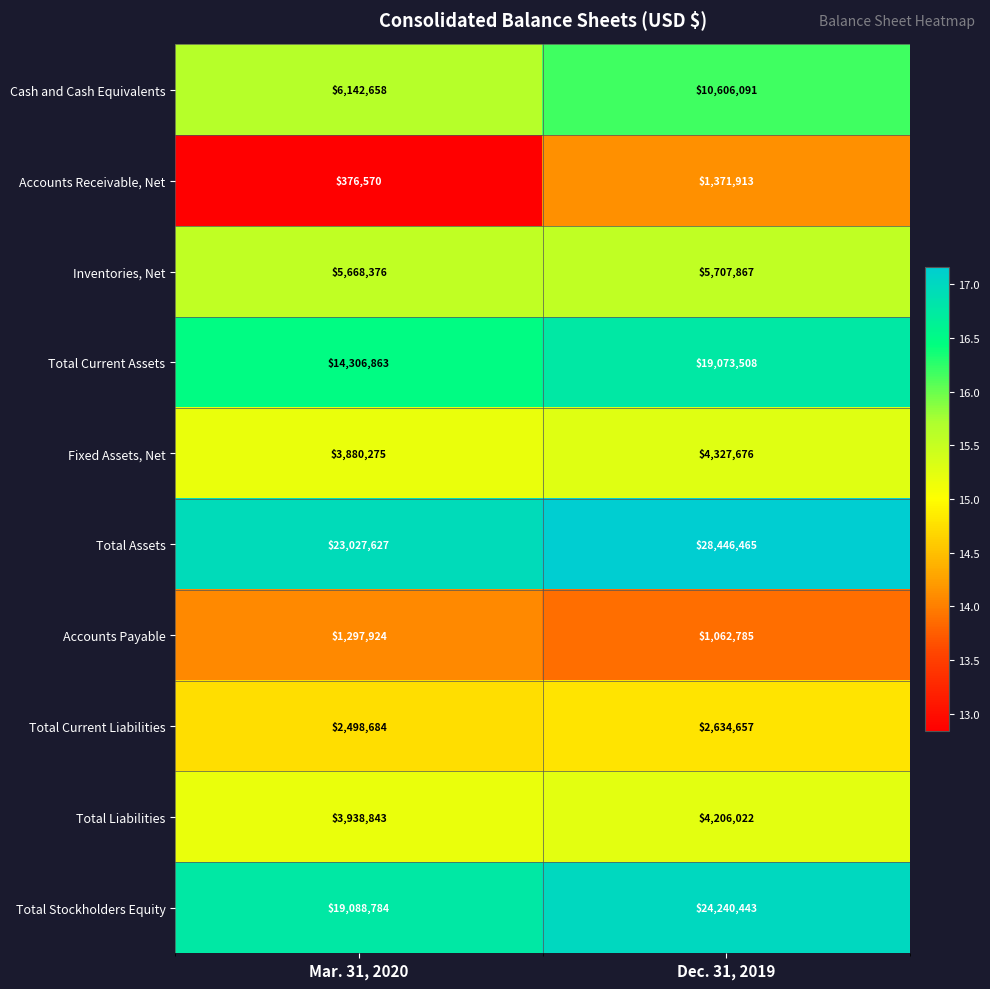

At which label is Total Current Liabilities closest to 2566670?

Mar. 31, 2020